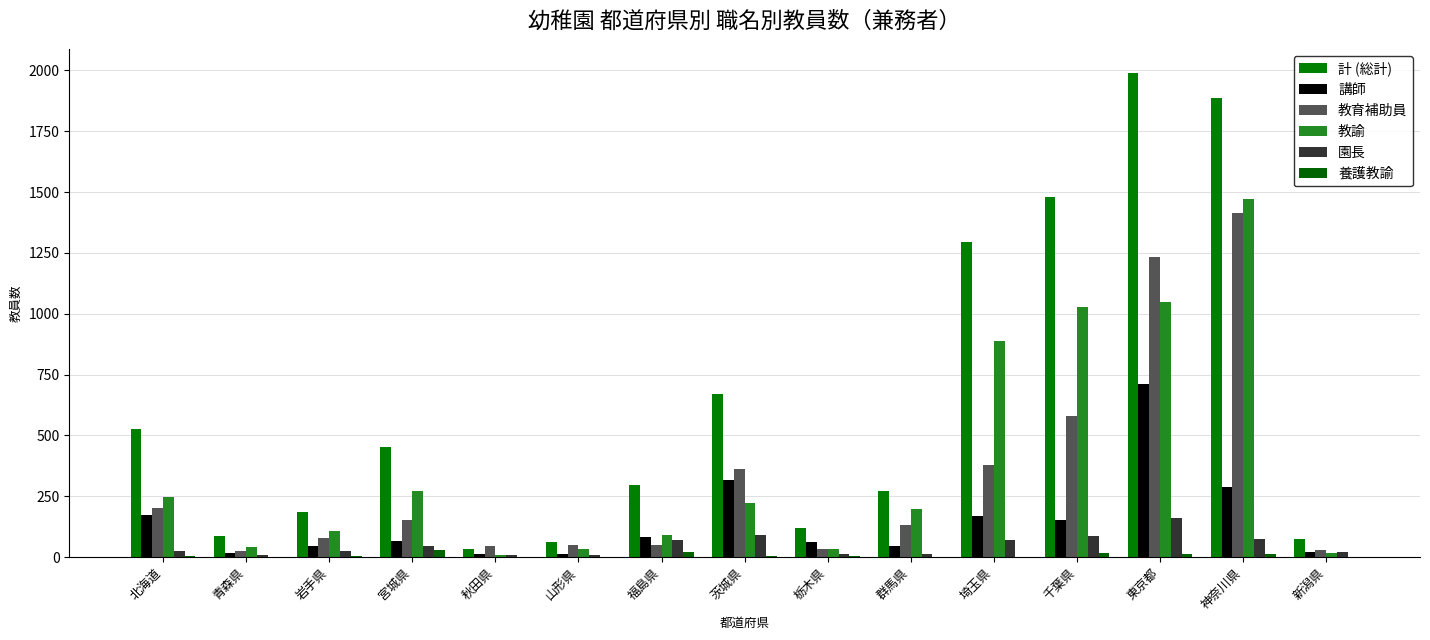

Where does the 教育補助員 series first go above 131?

北海道